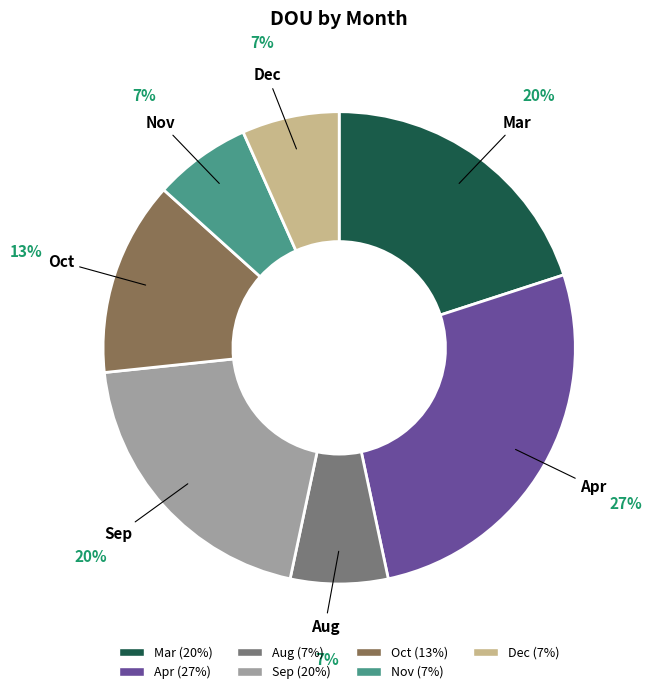

Is there any slice that represents more than half of the pie?

No